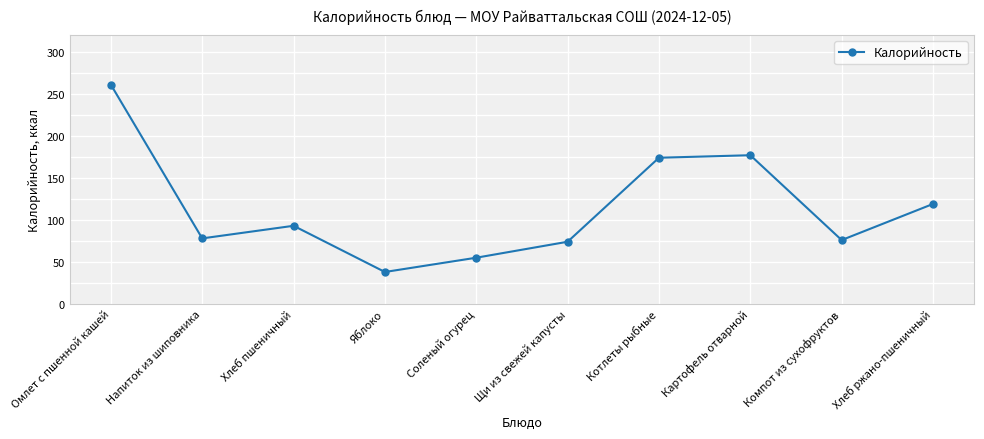

Reading left to right, what are all the values shown in this chart?

Омлет с пшенной кашей=261	Напиток из шиповника=78	Хлеб пшеничный=93	Яблоко=38	Соленый огурец=55	Щи из свежей капусты=74	Котлеты рыбные=174	Картофель отварной=177	Компот из сухофруктов=76	Хлеб ржано-пшеничный=119